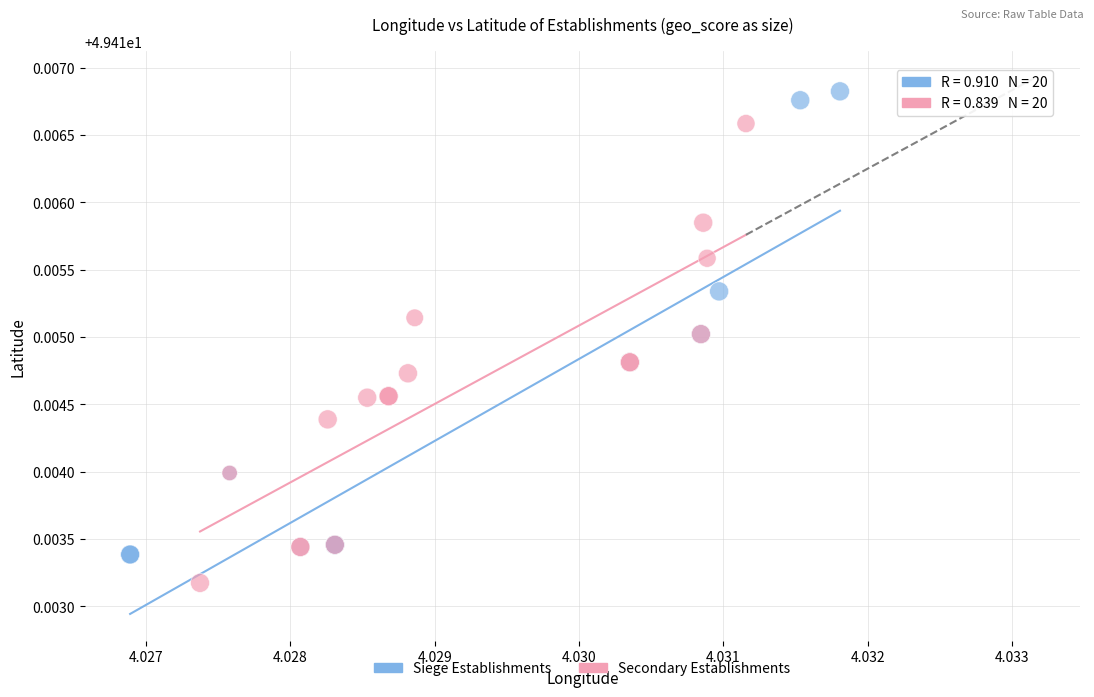

Which series contains the lowest Y value?

Secondary Establishments